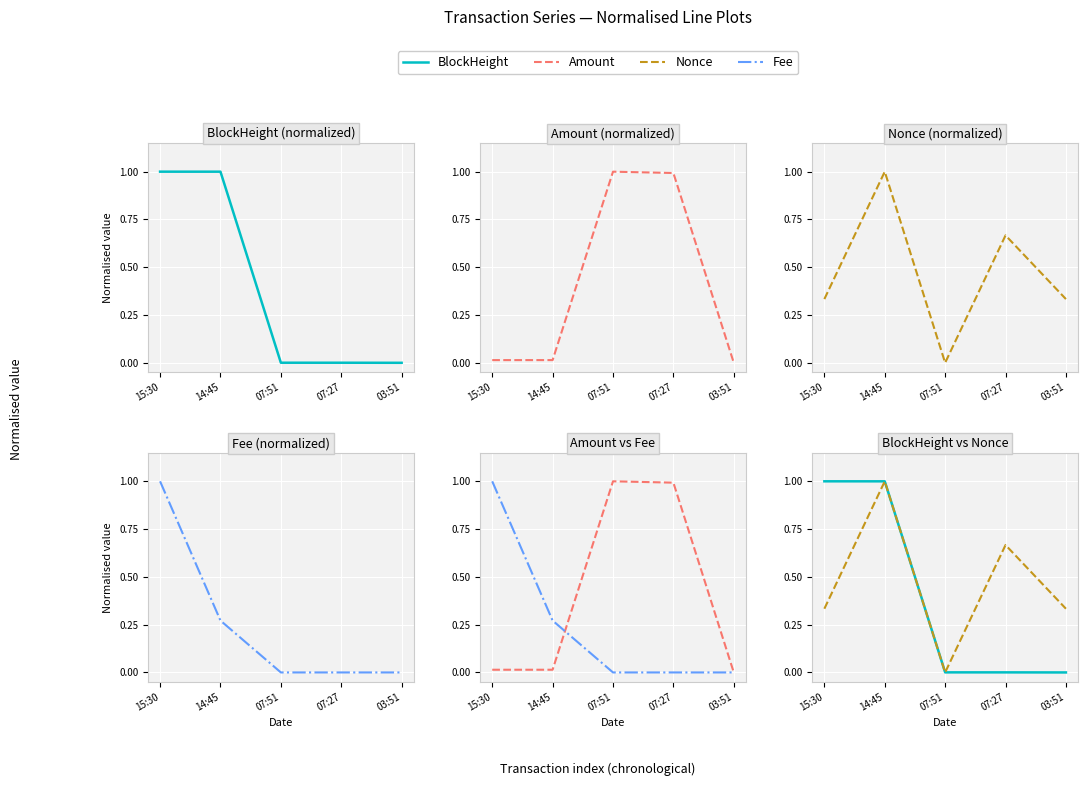

Is this an area chart (filled region under the line)?

No